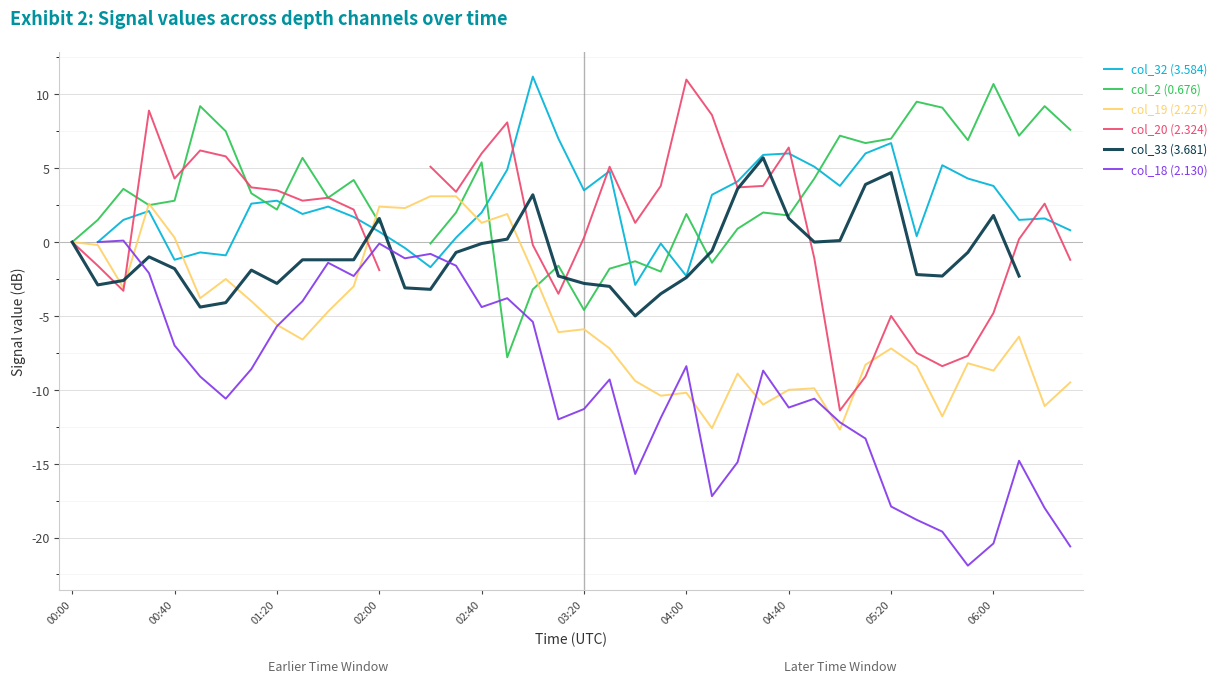

What is the maximum value for col_19 (2.227)?

3.1